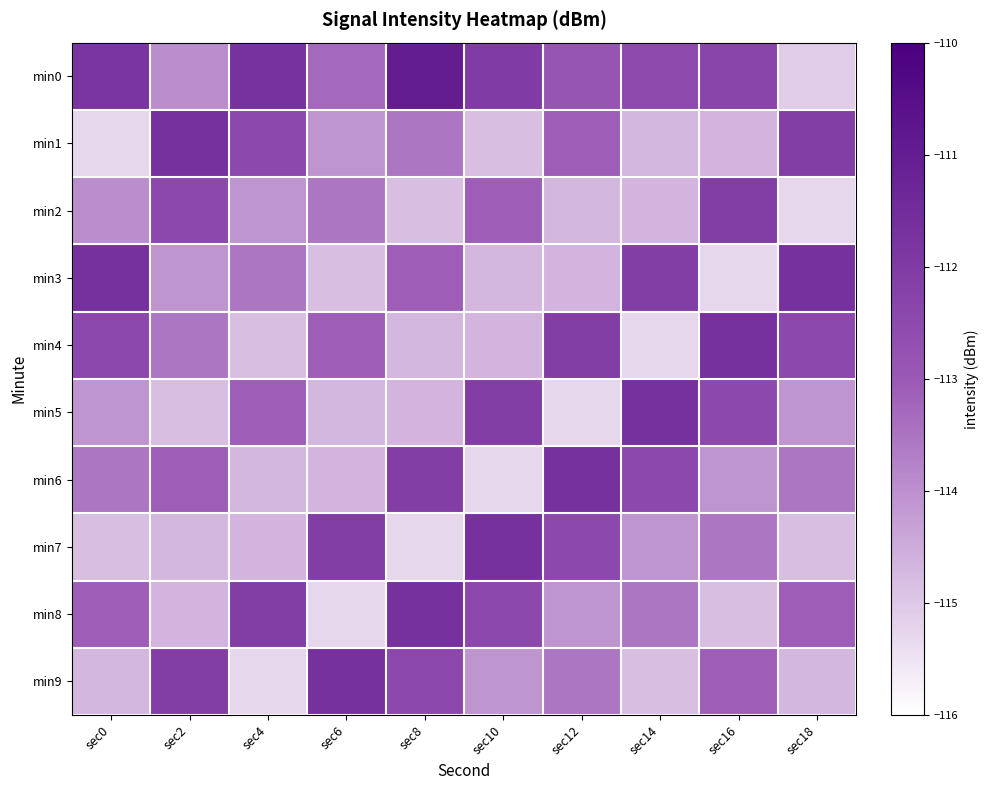

What is the total value across all series at sec8?

-1133.3